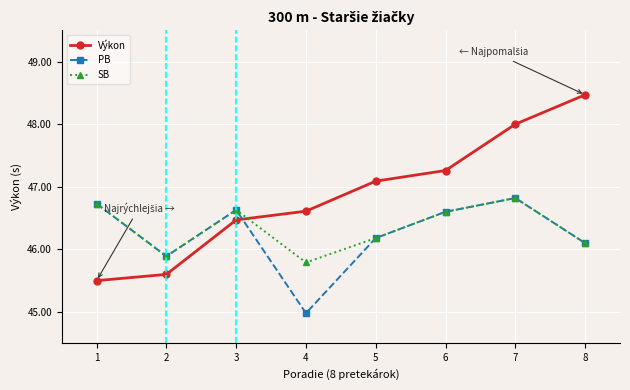

How many times do Výkon and SB cross each other?

1